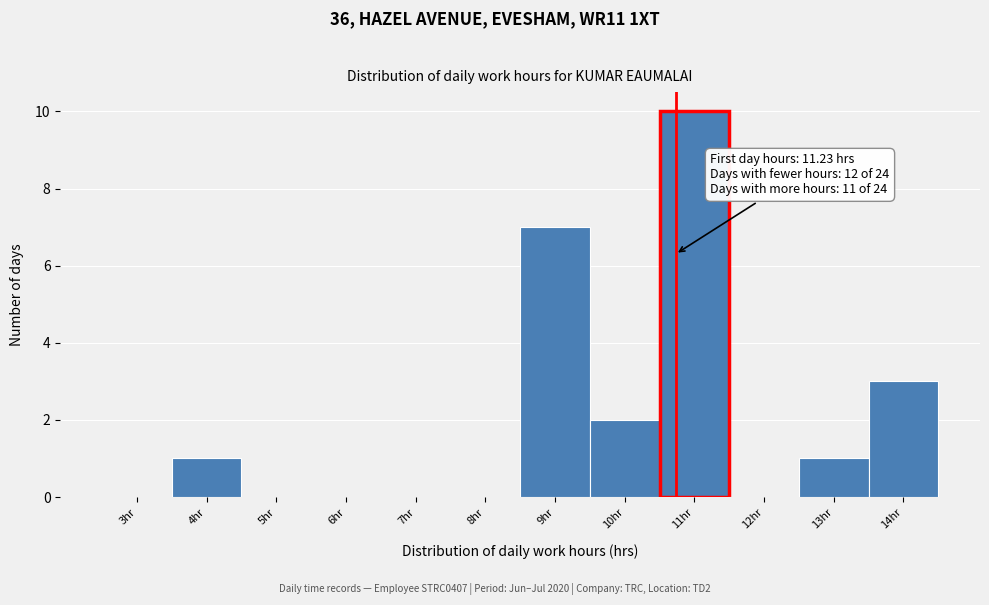

Reading left to right, list all the values displayed in this chart.

3hr=0	4hr=1	5hr=0	6hr=0	7hr=0	8hr=0	9hr=7	10hr=2	11hr=10	12hr=0	13hr=1	14hr=3